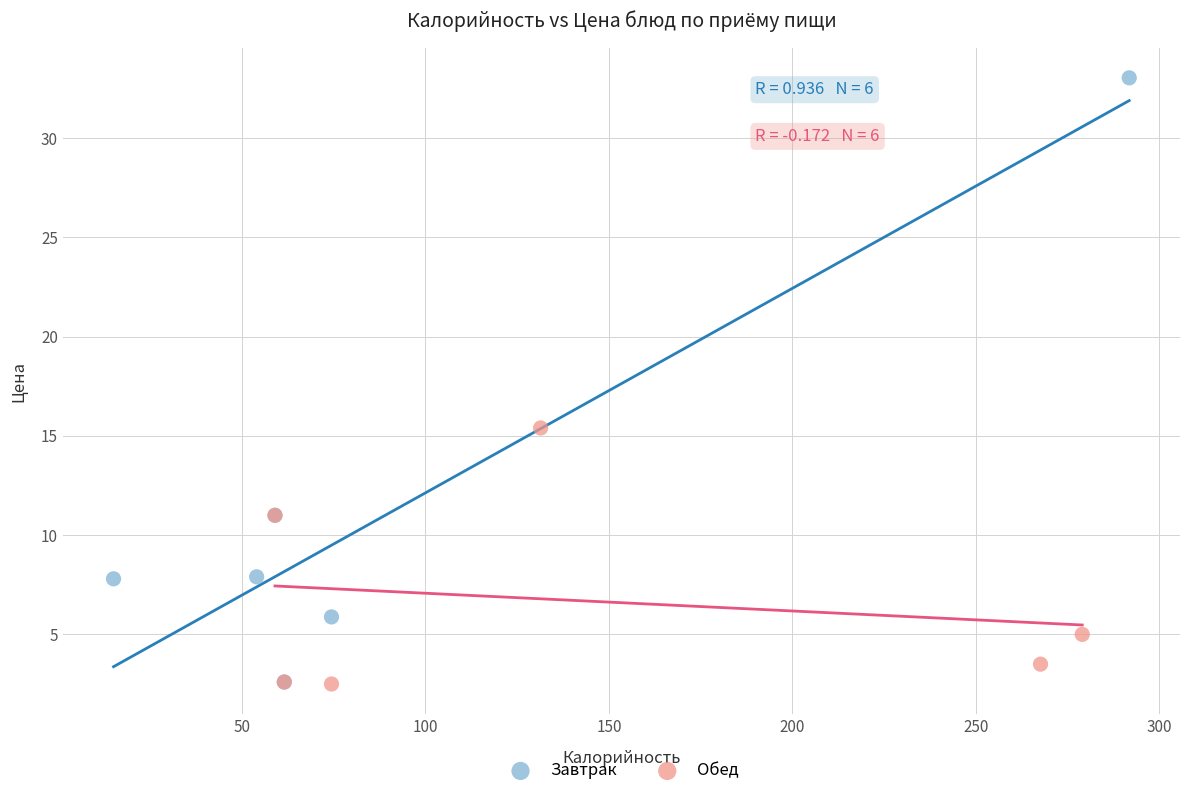

Which series contains the highest Y value?

Завтрак